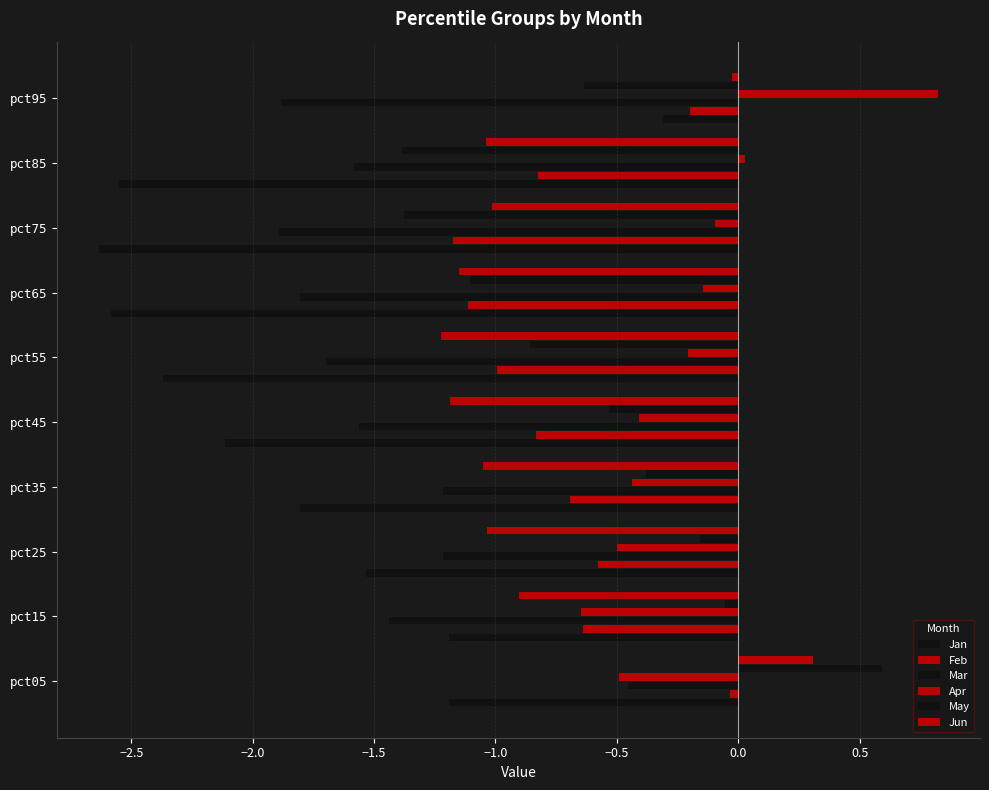

Count the number of data series in this chart.

6